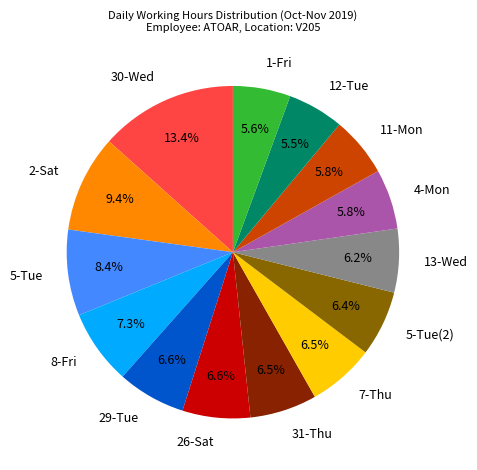

Which has a higher value, 4-Mon or 5-Tue?

5-Tue